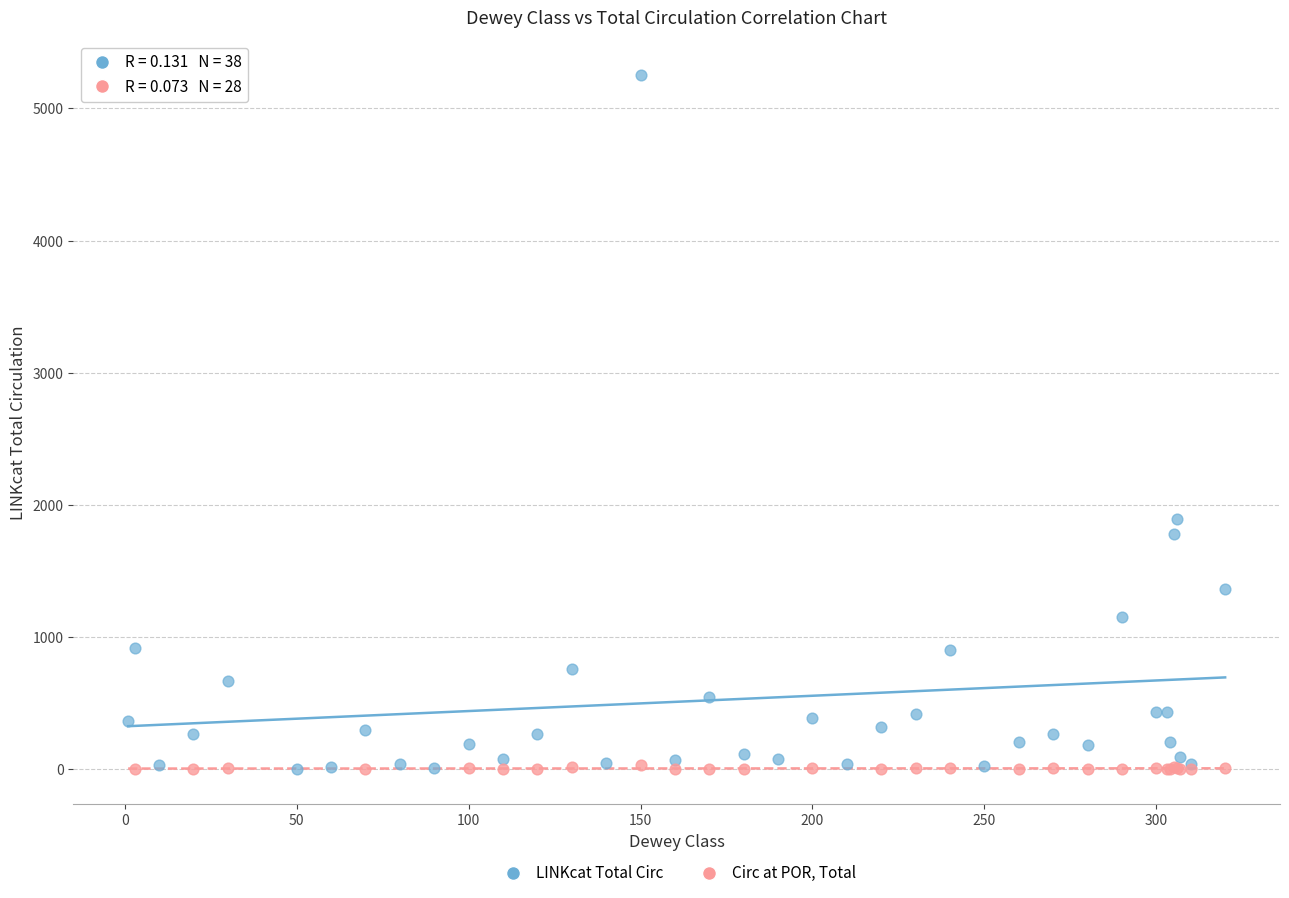

Which series has the largest Y range (max minus min)?

LINKcat Total Circ